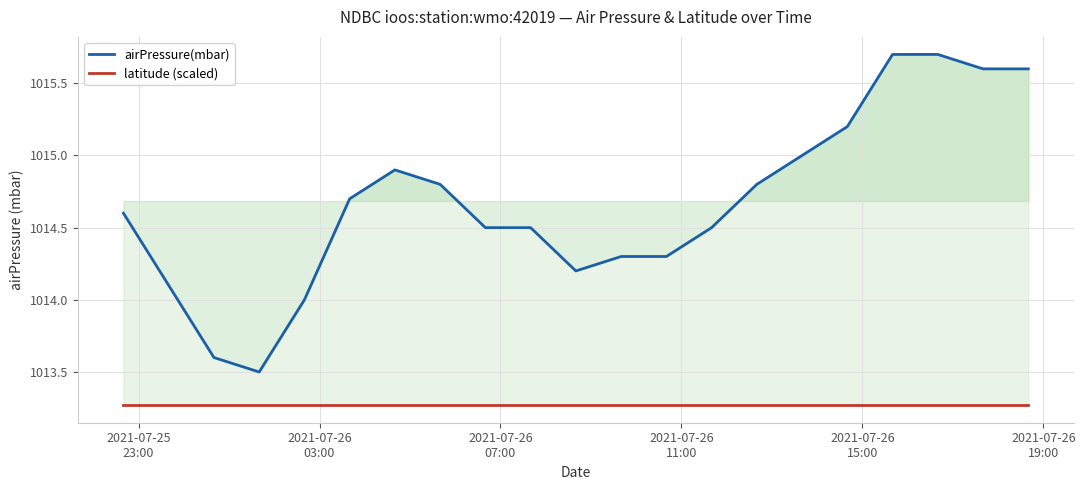

How many lines are shown in the chart?

2